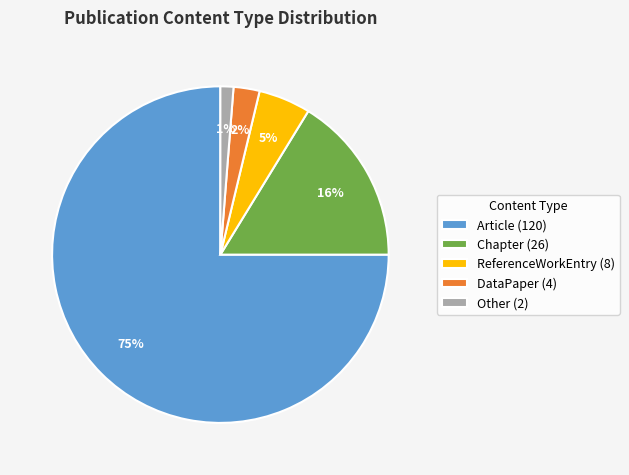

Which slice represents more than half of the pie?

Article (120)